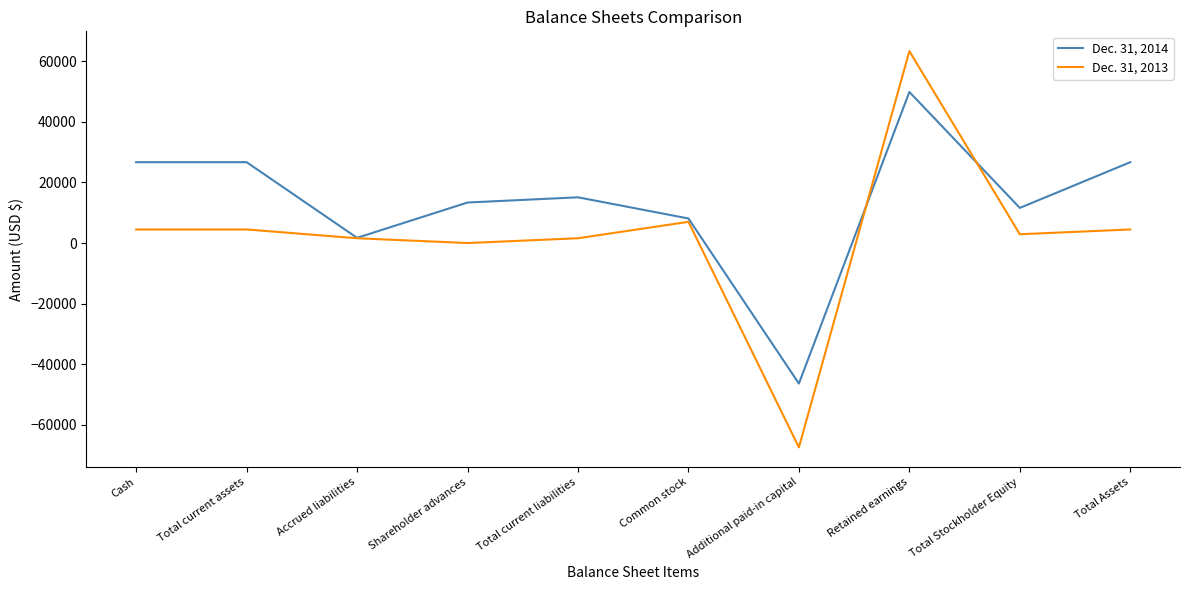

What is the sum of all Dec. 31, 2014 values?

133465